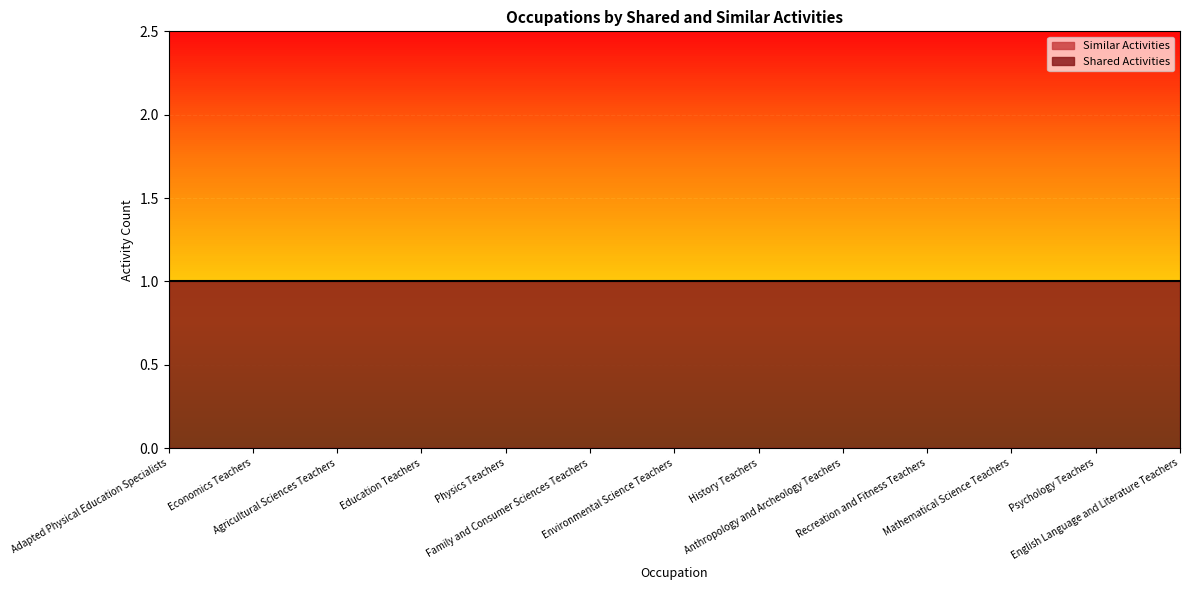

True or false: Shared Activities has a value of 2 at English Language and Literature Teachers.

False